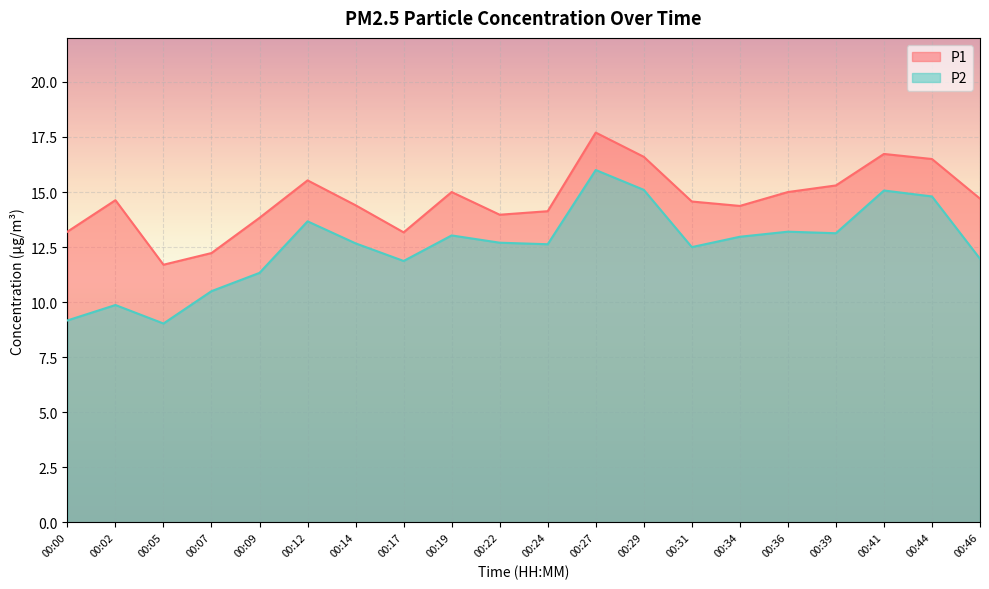

Reading left to right, what are all the values shown in this chart?

P1: 13.2	14.6	11.7	12.2	13.8	15.5	14.4	13.2	15.0	14.0	14.1	17.7	16.6	14.6	14.4	15.0	15.3	16.7	16.5	14.7
P2: 9.2	9.9	9.0	10.5	11.3	13.7	12.7	11.9	13.0	12.7	12.6	16.0	15.1	12.5	13.0	13.2	13.1	15.1	14.8	12.0